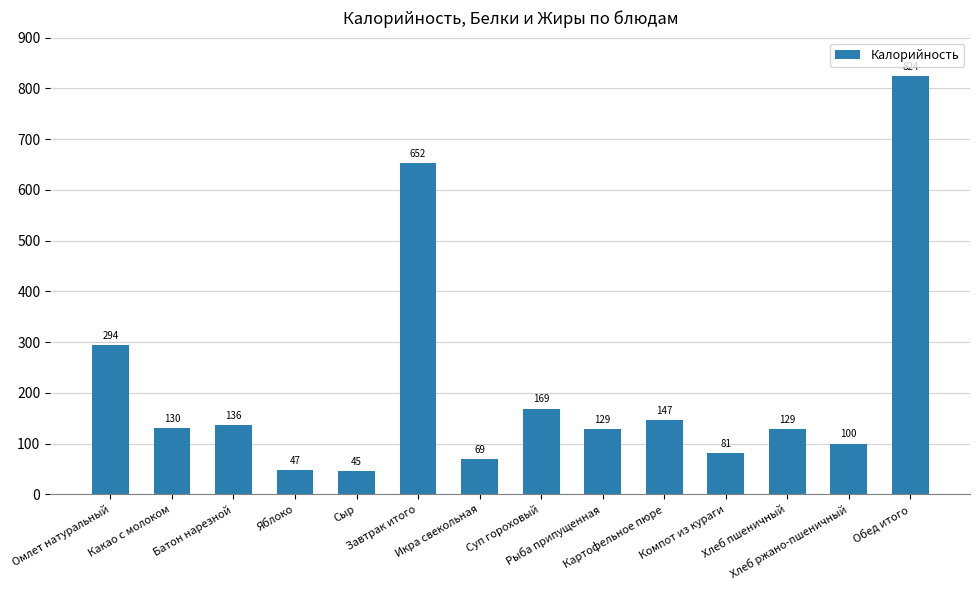

The value at Завтрак итого is 851. True or false?

False